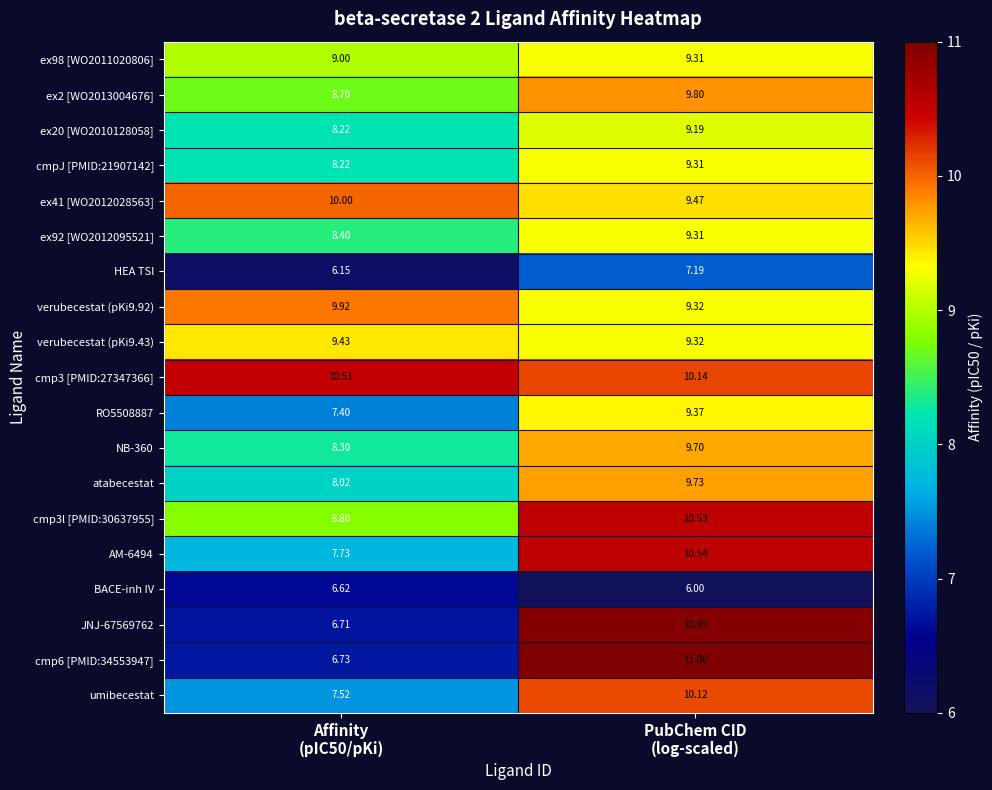

Which series has the largest total across all categories?

cmp3 [PMID:27347366]